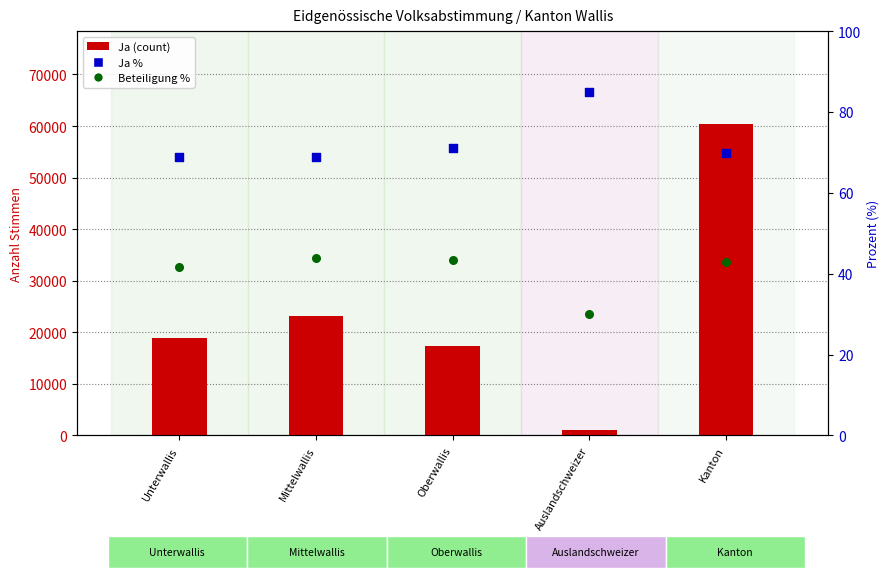

At how many categories does at least one series exceed 51197?

1